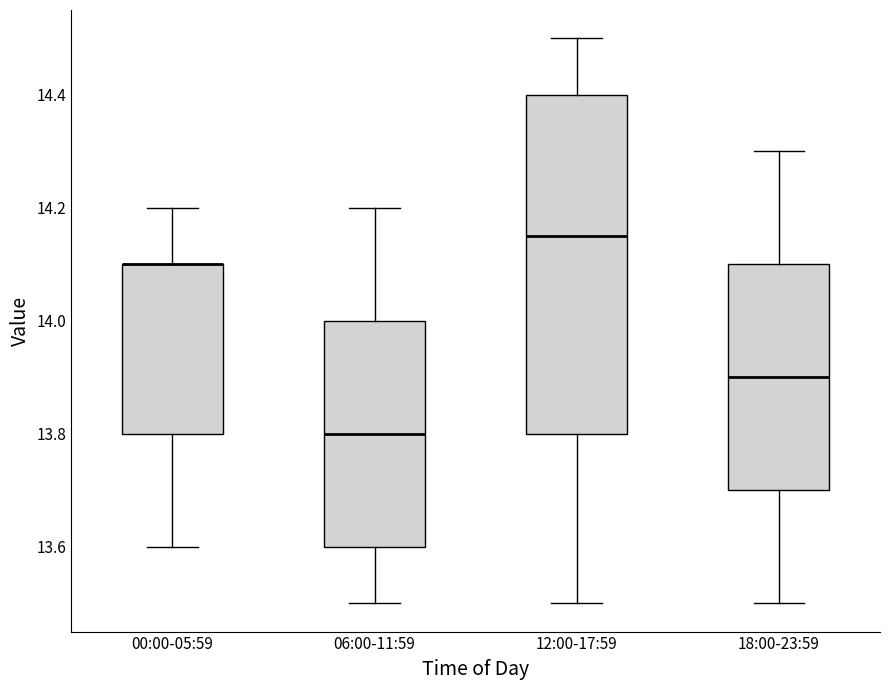

Reading left to right, transcribe this box plot: for each box, give where its median line is, the range the box spans, and where its two whiskers end, as read against the y-axis. The values are not printed on the chart, so give them approximately, as read against the axis.

00:00-05:59: median 14.10 (drawn on the box's upper edge), box 13.80 to 14.10, whiskers 13.60 to 14.20
06:00-11:59: median 13.80, box 13.60 to 14.00, whiskers 13.50 to 14.20
12:00-17:59: median 14.16, box 13.80 to 14.40, whiskers 13.50 to 14.50
18:00-23:59: median 13.90, box 13.70 to 14.10, whiskers 13.50 to 14.30